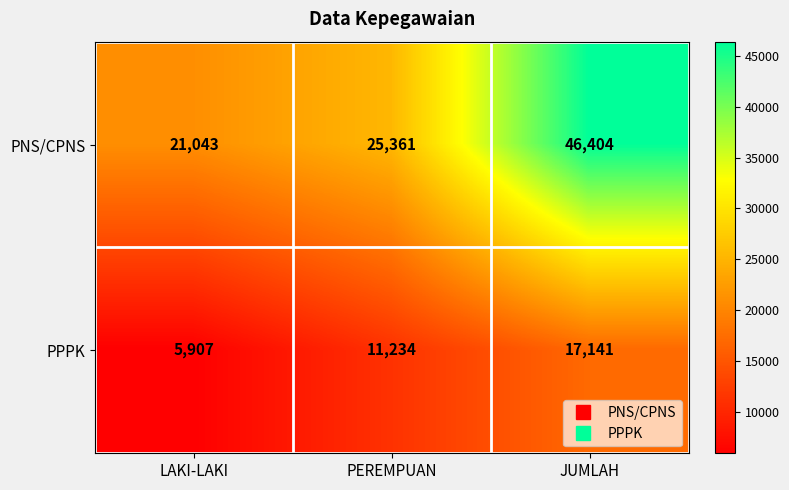

Which category has the highest value in the PNS/CPNS series?

JUMLAH